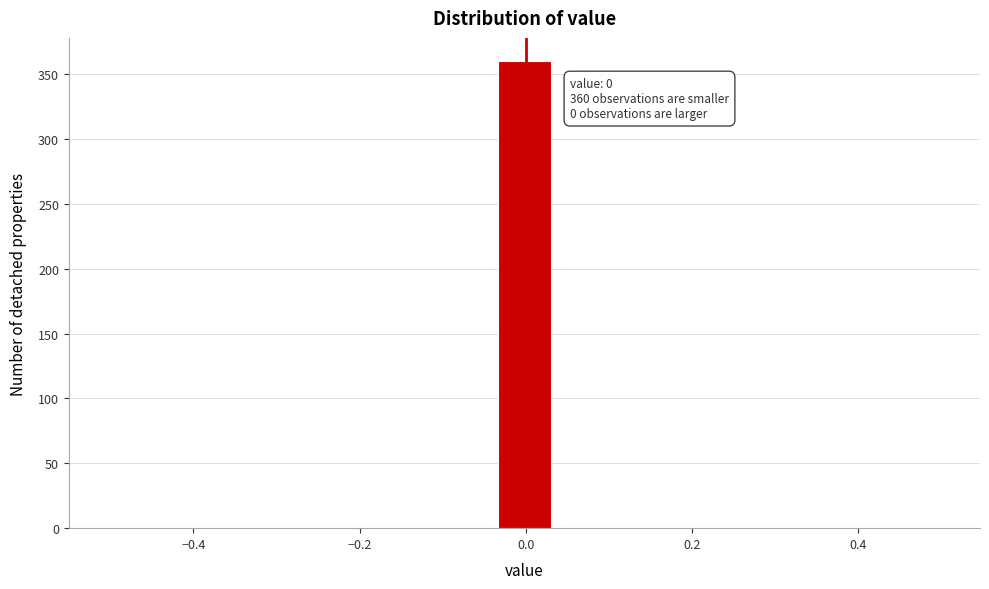

Read against the x-axis, roughly where is the centre of the tallest bar?

0.00